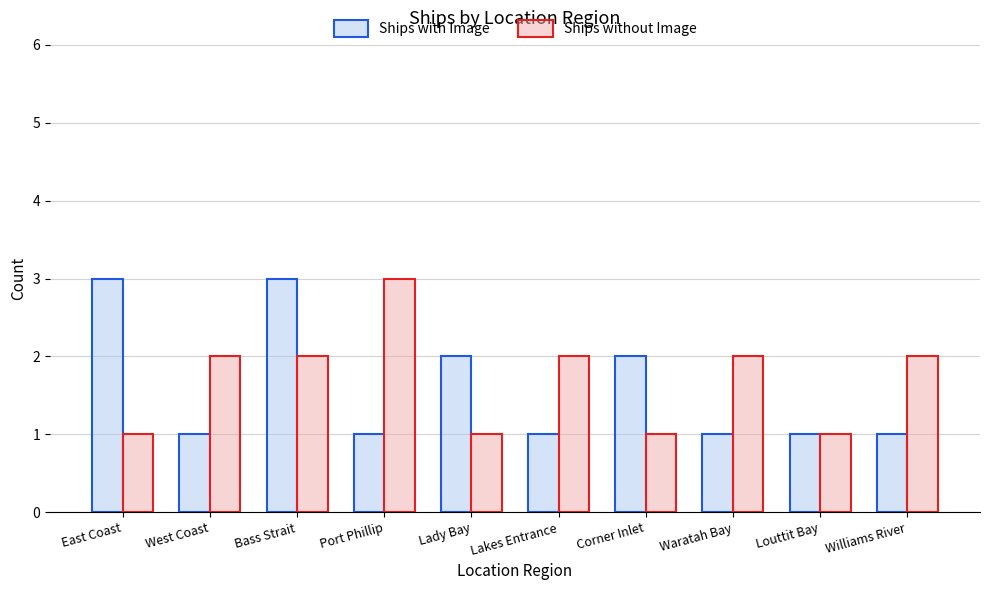

The Ships with Image series shows 3 at Corner Inlet. True or false?

False